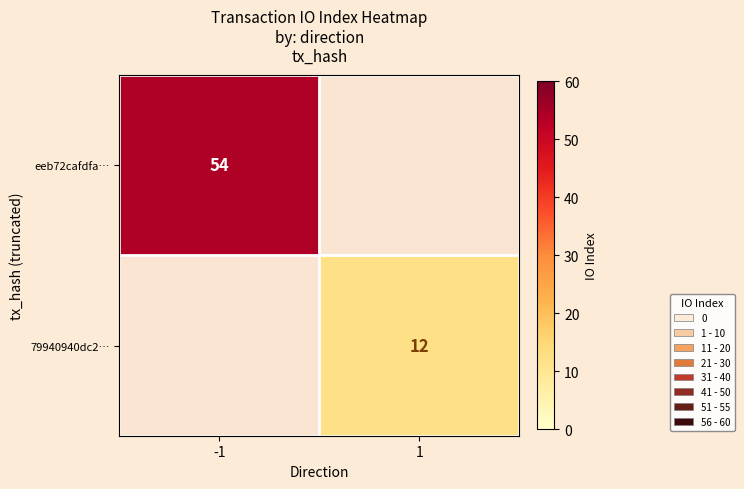

Is the value of eeb72cafdfa… at -1 greater than the value of 79940940dc2… at 1?

Yes